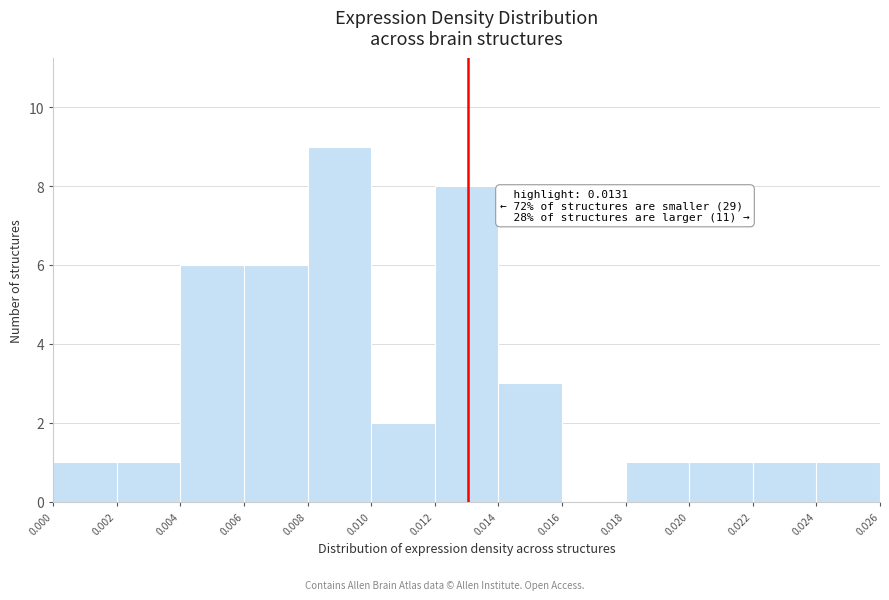

Over which range of the x-axis is the bar tallest?

0.008 to 0.010